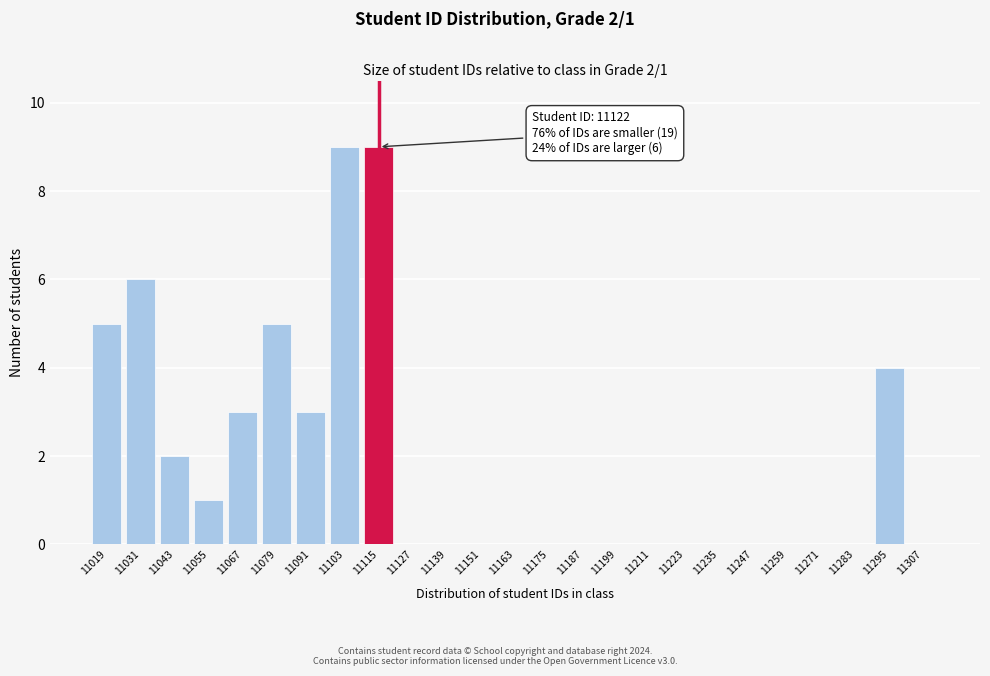

Reading left to right, what are all the values shown in this chart?

11019=5	11031=6	11043=2	11055=1	11067=3	11079=5	11091=3	11103=9	11115=9	11127=0	11139=0	11151=0	11163=0	11175=0	11187=0	11199=0	11211=0	11223=0	11235=0	11247=0	11259=0	11271=0	11283=0	11295=4	11307=0